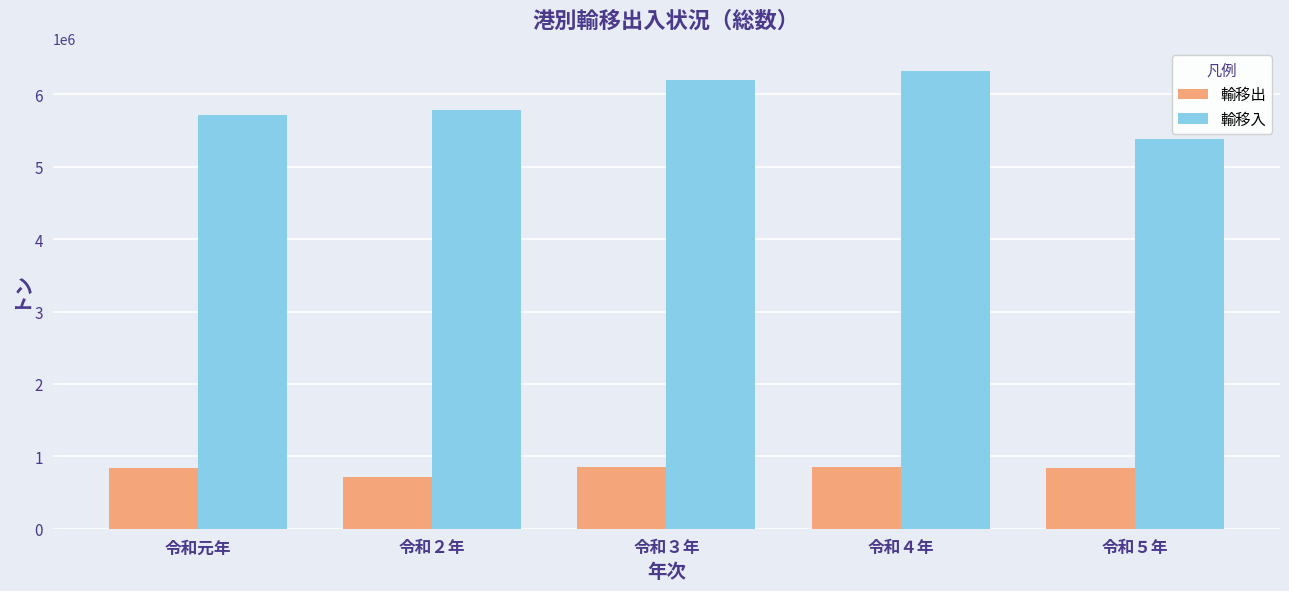

What is the spread (max minus min) of values at 令和２年?

5069383